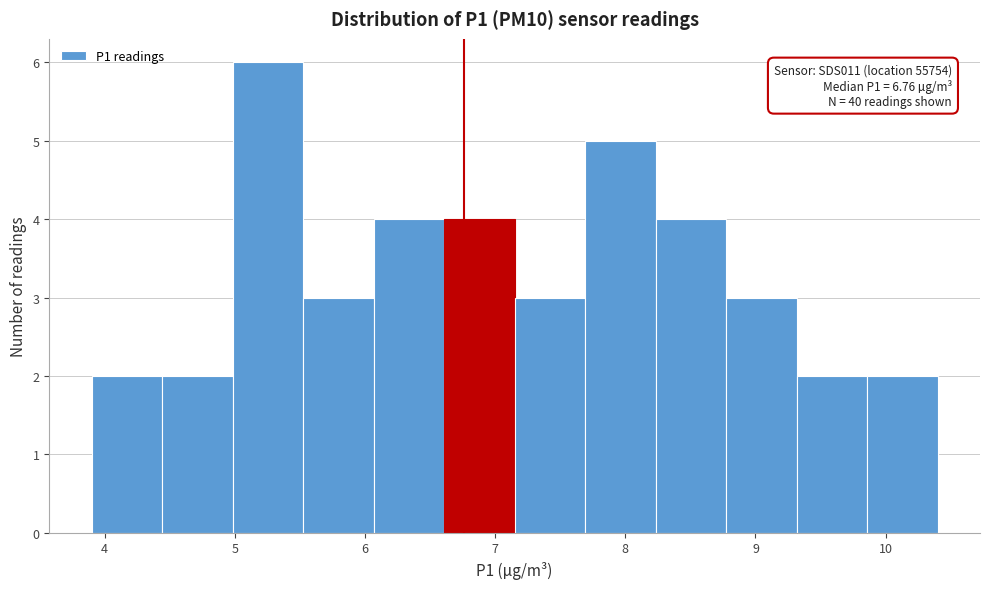

Which range on the x-axis has the tallest bar?

5.0 to 5.5